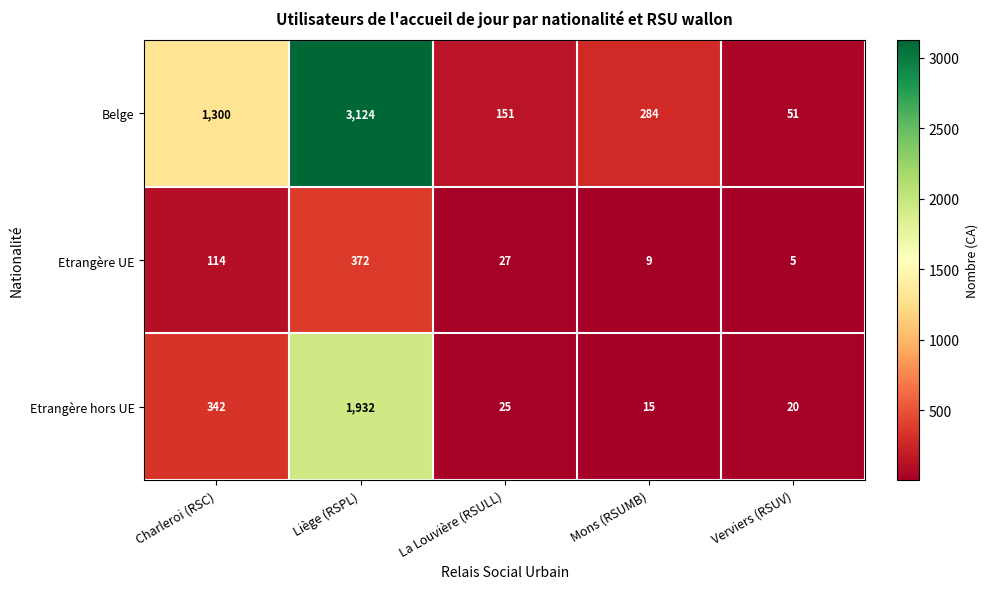

What is the sum of all Etrangère hors UE values?

2334